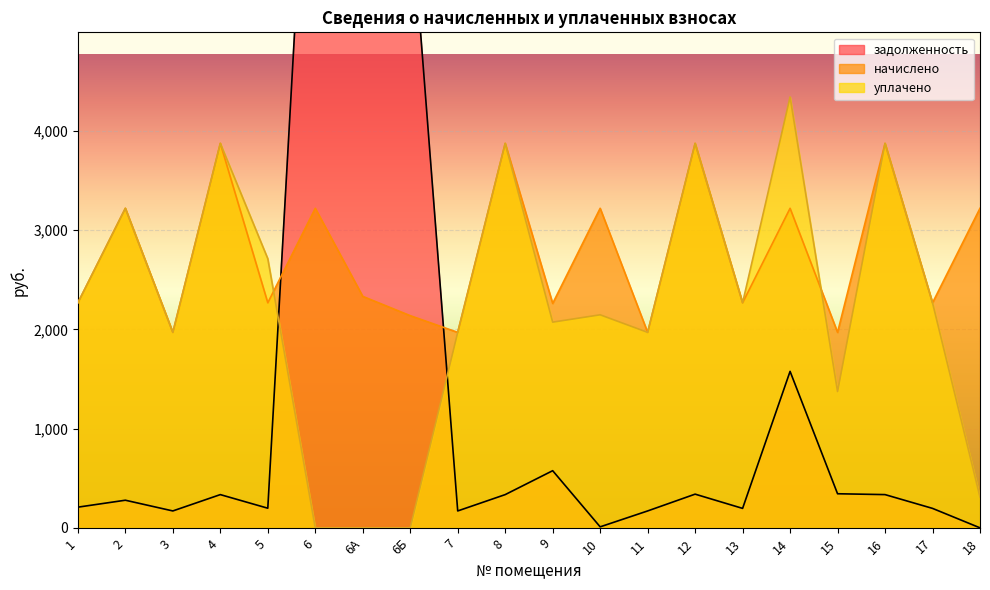

What is the difference between the maximum and minimum values in the начислено series?

1905.1